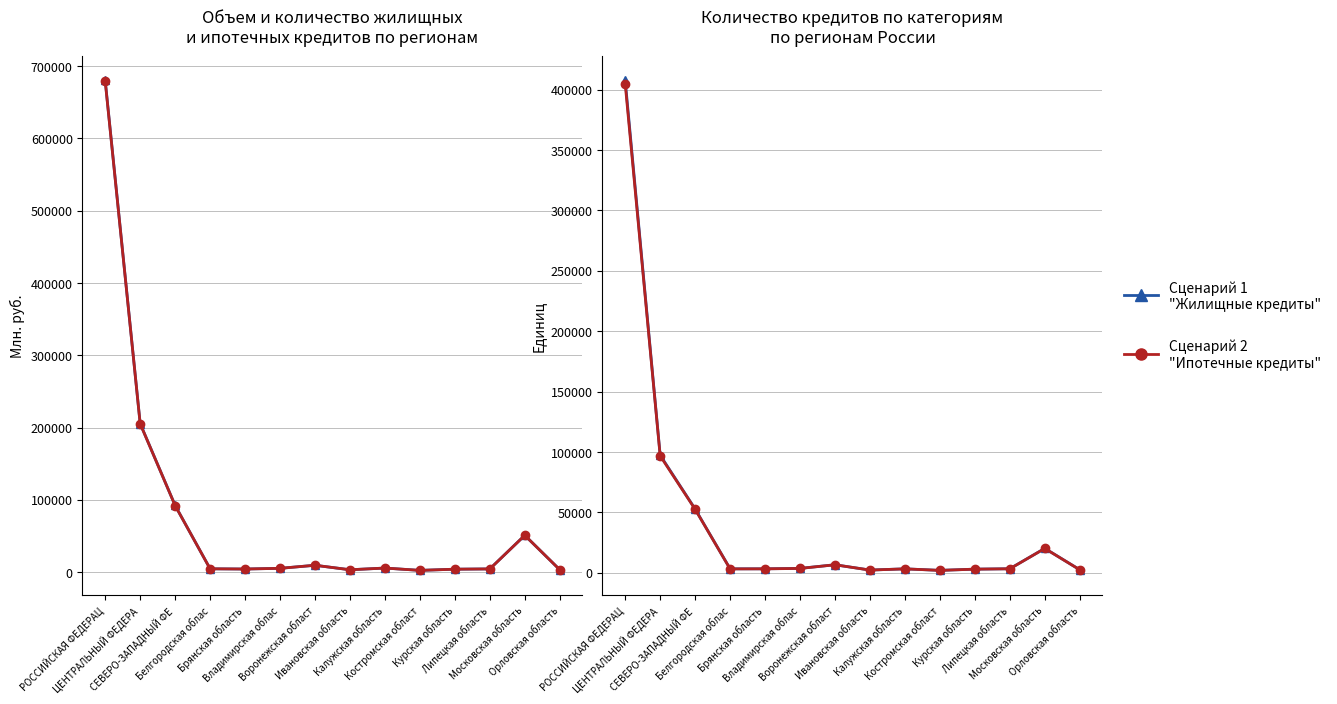

True or false: Кол-во ипотечных кредитов and Объем ипотечных кредитов intersect in this chart.

False